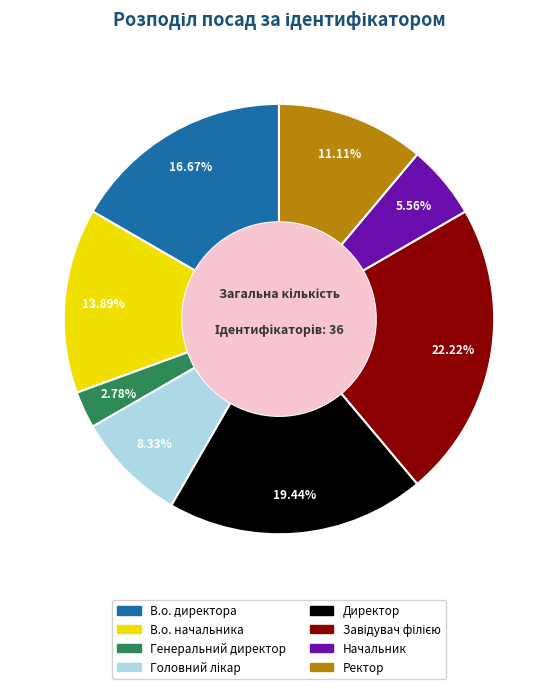

What percentage is NOT represented by В.о. директора?

83.3%